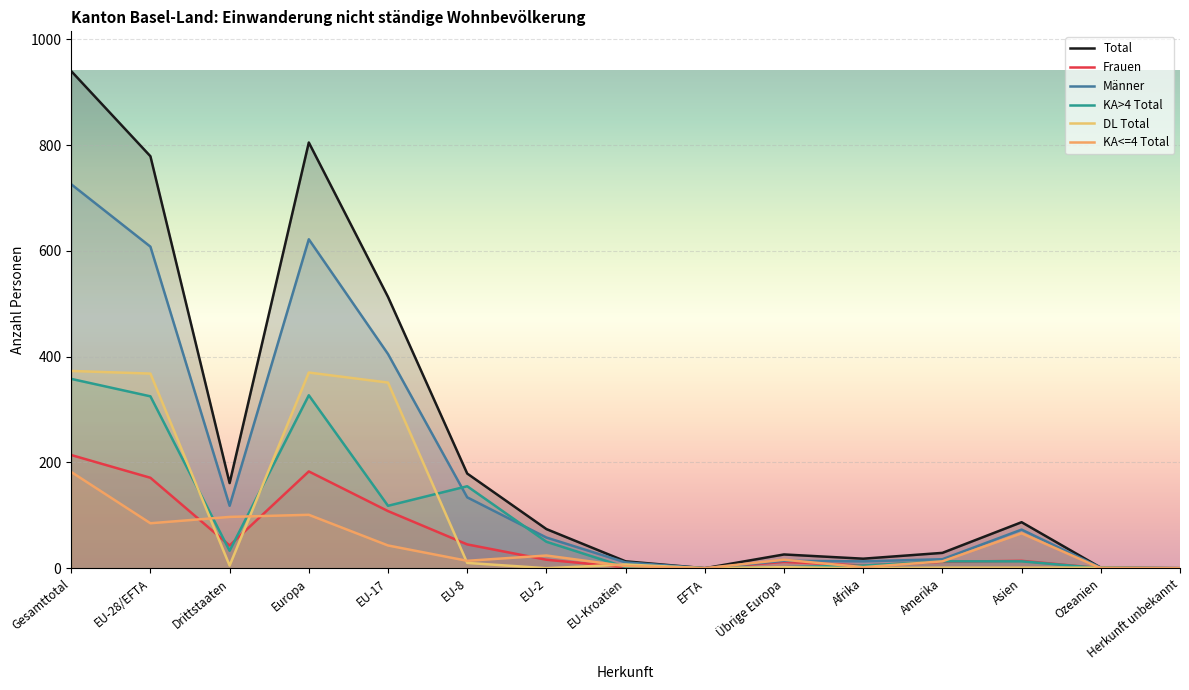

What are all the series names shown in the legend?

Total, Frauen, Männer, KA>4 Total, DL Total, KA<=4 Total